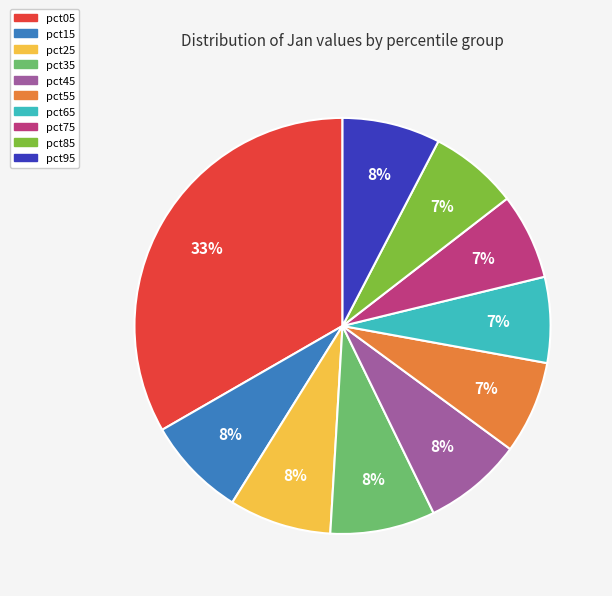

Is there any slice that represents more than half of the pie?

No